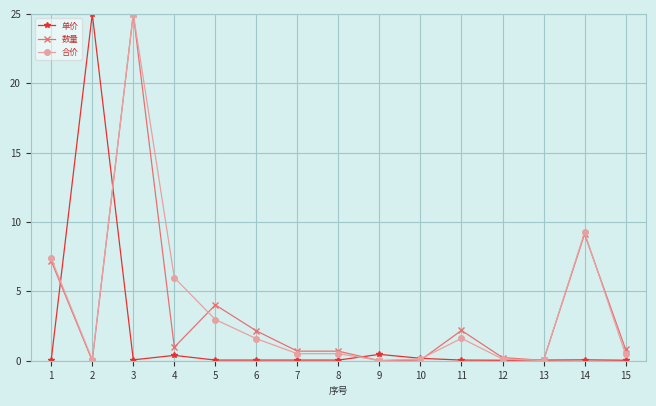

At which category does 合价 reach its first local peak?

3